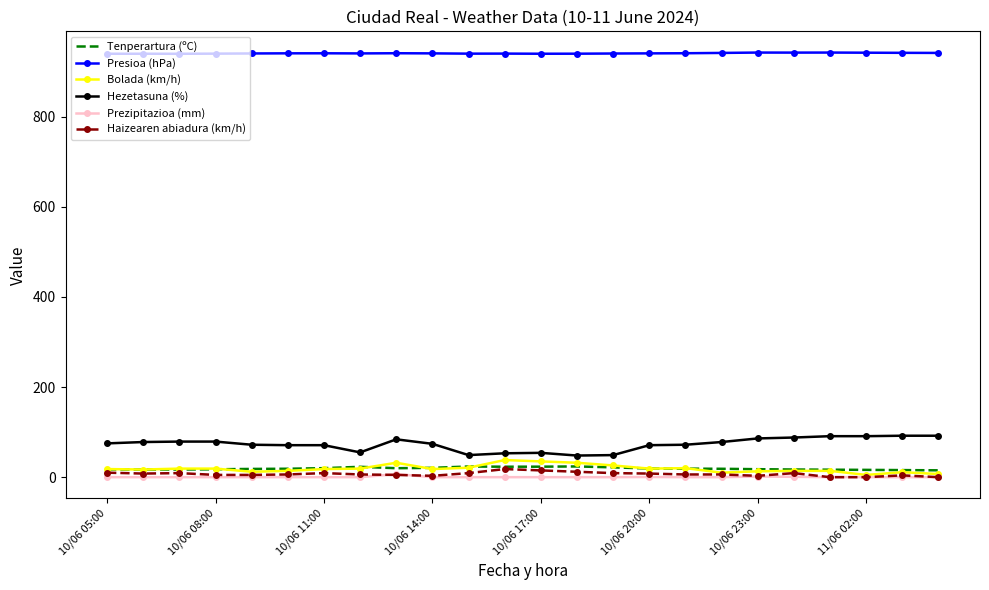

What is the difference between the second highest and minimum values in the Hezetasuna (%) series?

44.0